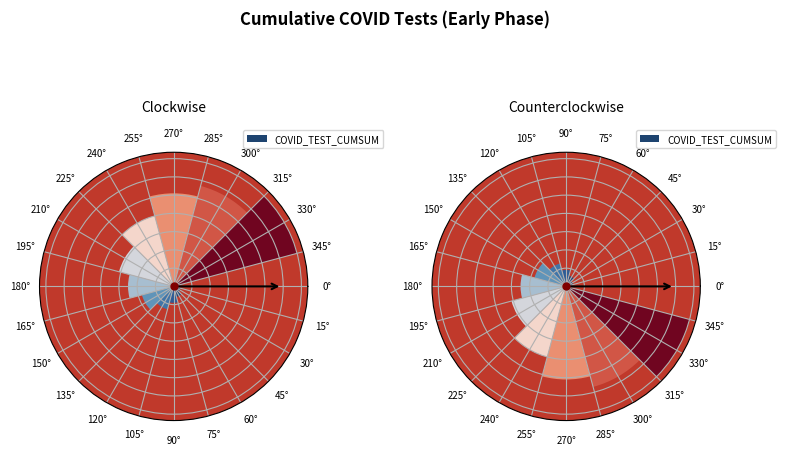

Which slice is the largest?

330°